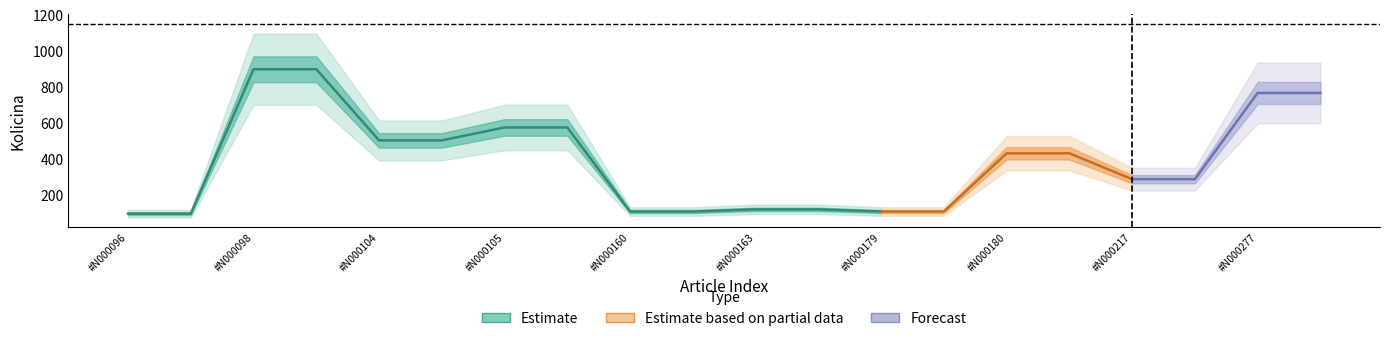

Reading left to right, extract all data points from this chart.

Kolicina: 96	96	900	900	504	504	576	576	108	108	120	120	108	108	432	432	288	288	768	768
Faktor: 1	1	1	1	1	1	1	1	1	1	1	1	1	1	1	1	1	1	1	1